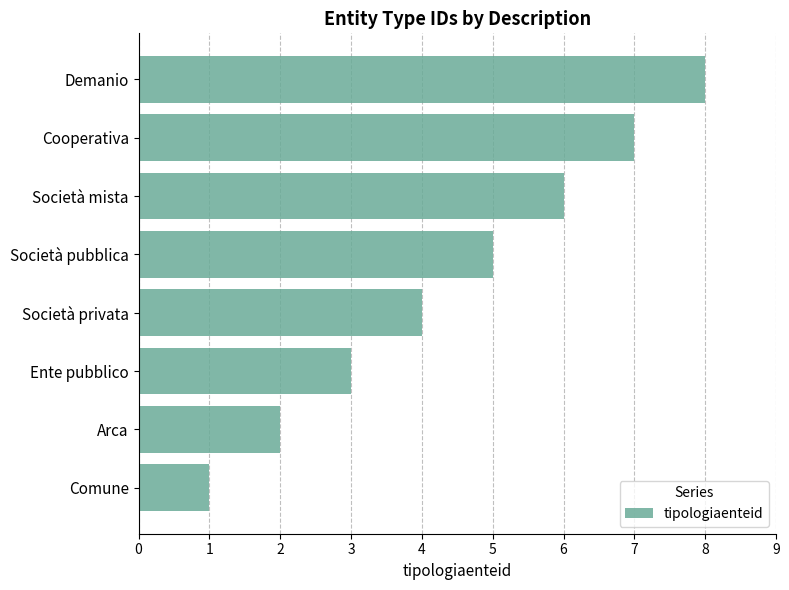

List the labels in order of value, smallest first.

Comune, Arca, Ente pubblico, Società privata, Società pubblica, Società mista, Cooperativa, Demanio